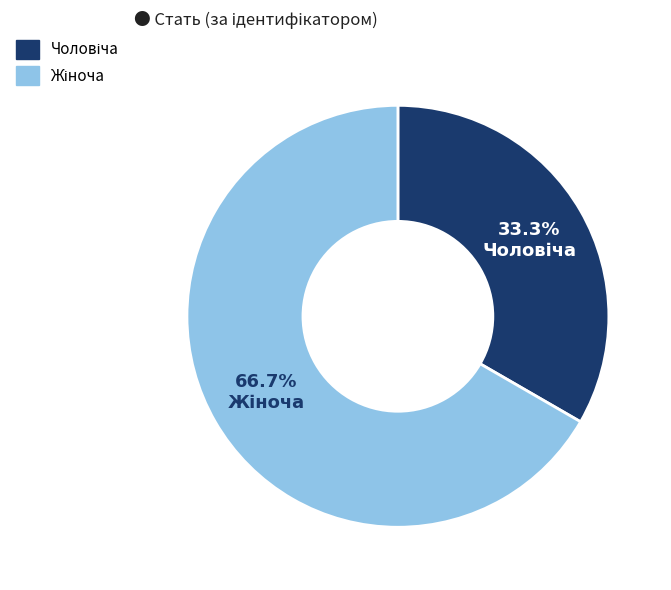

How many segments does this pie chart have?

2